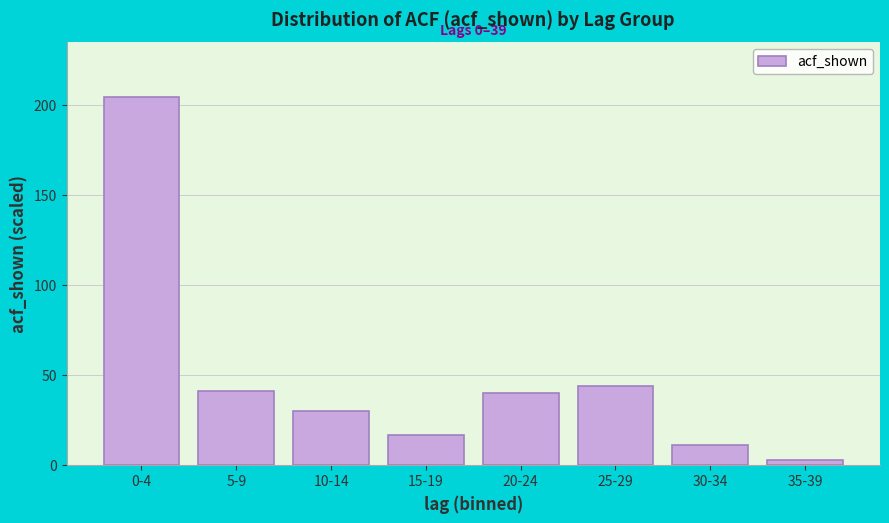

Reading left to right, extract all data points from this chart.

0-4=204	5-9=41	10-14=30	15-19=17	20-24=40	25-29=44	30-34=11	35-39=3